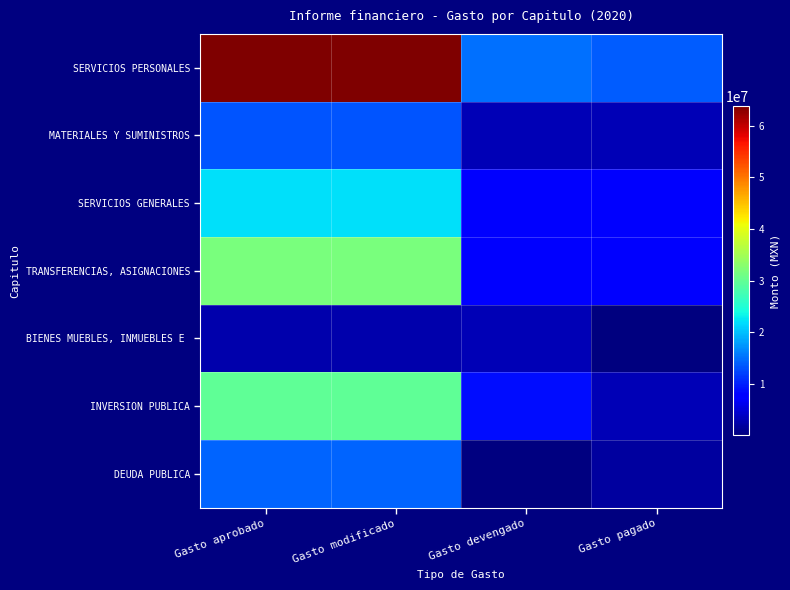

What is the sum of the SERVICIOS PERSONALES values at Gasto devengado and Gasto pagado?

28854819.0